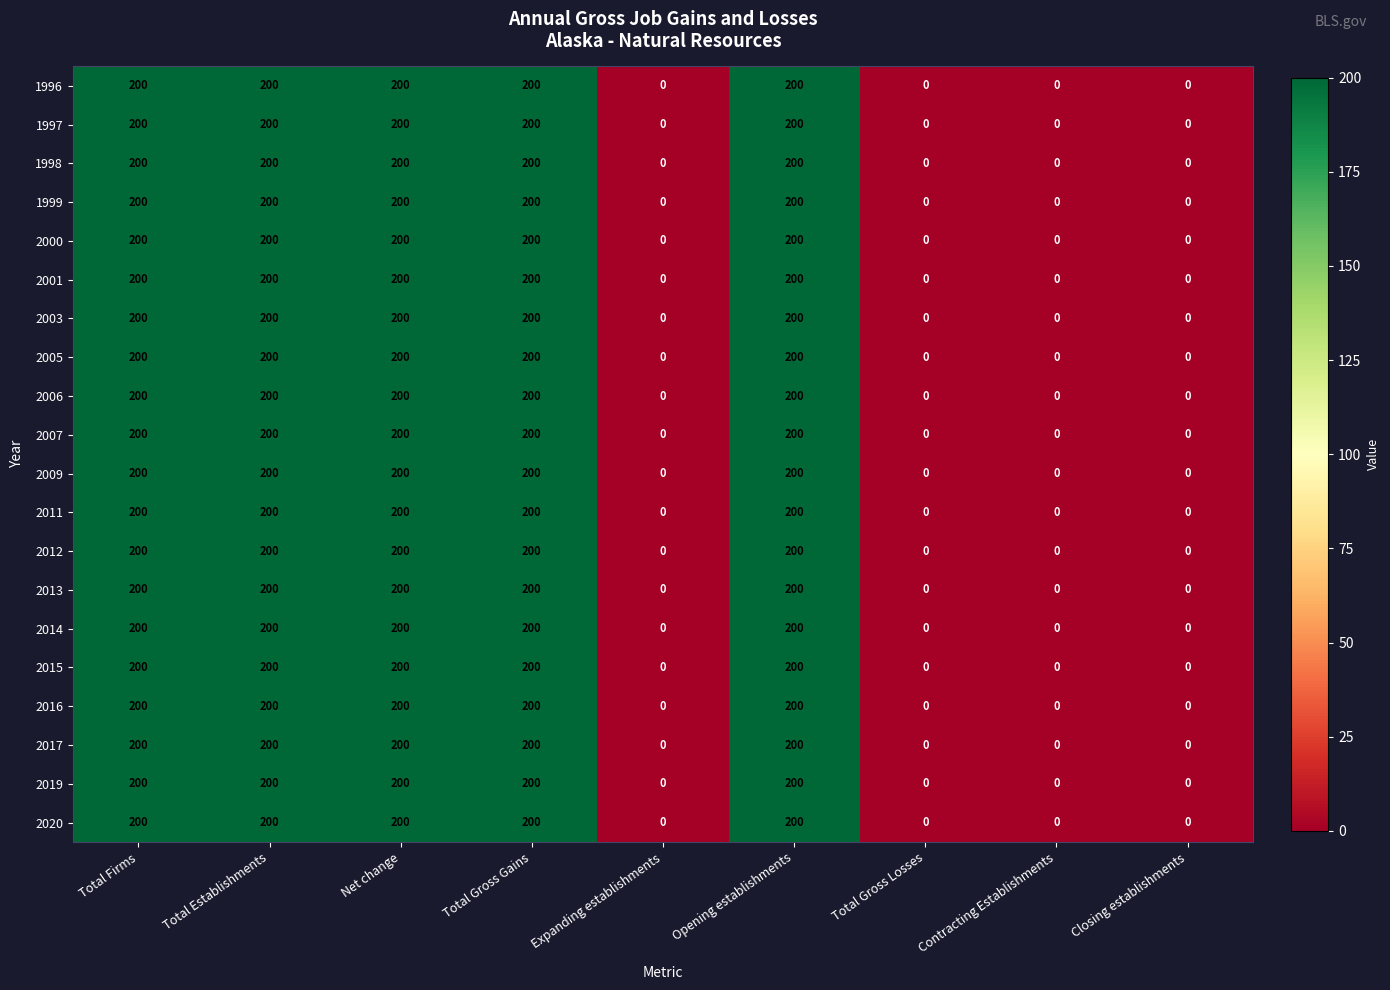

True or false: 2001 has a value of 200 at Opening establishments.

True